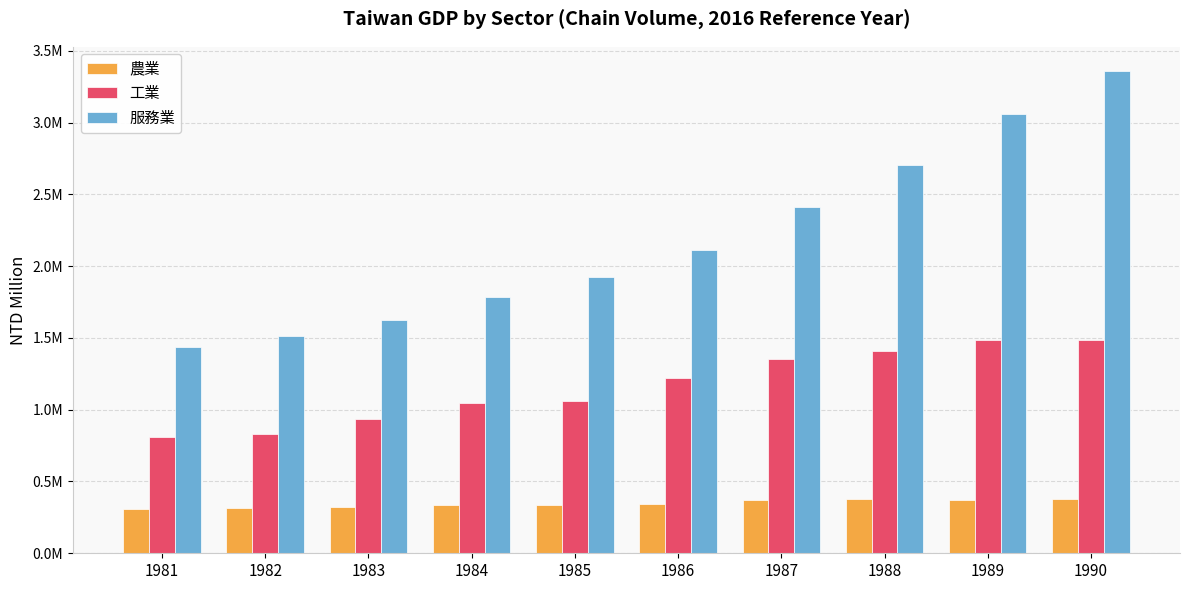

Which series has the widest spread of values?

服務業